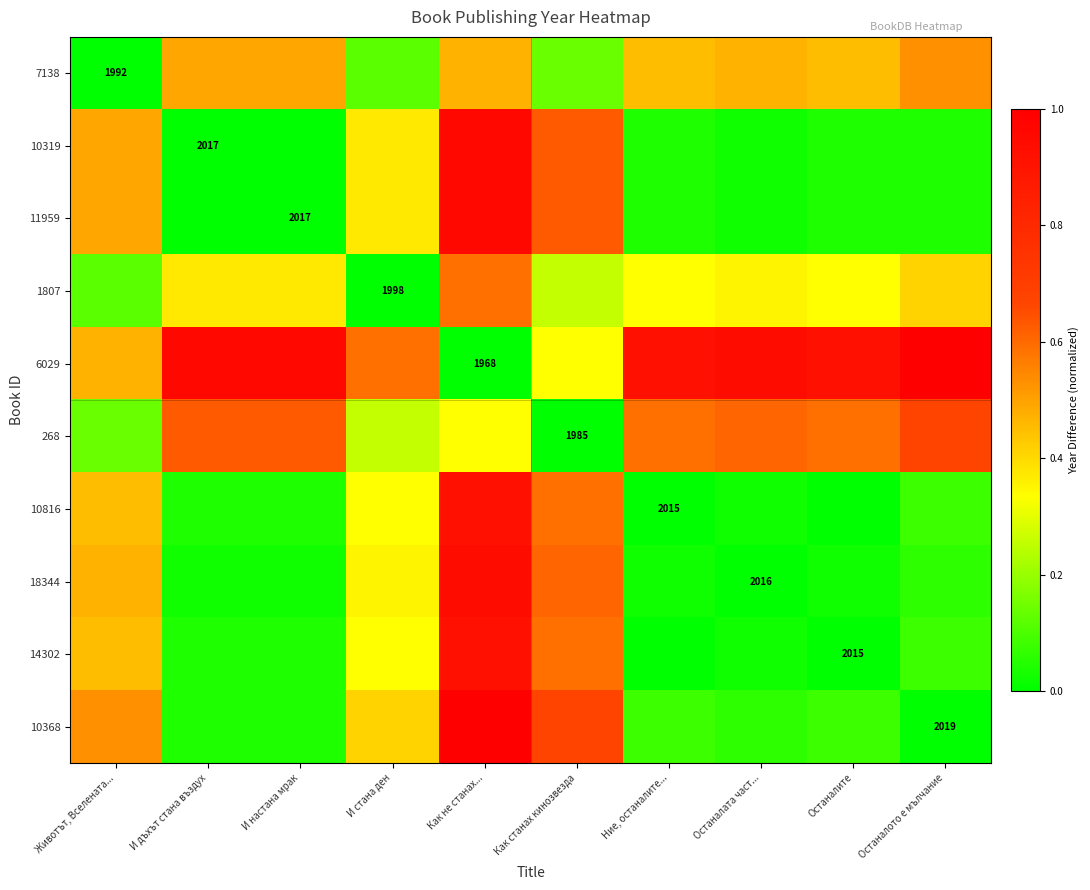

What is the total value across all series at Как не станах...?

7.1